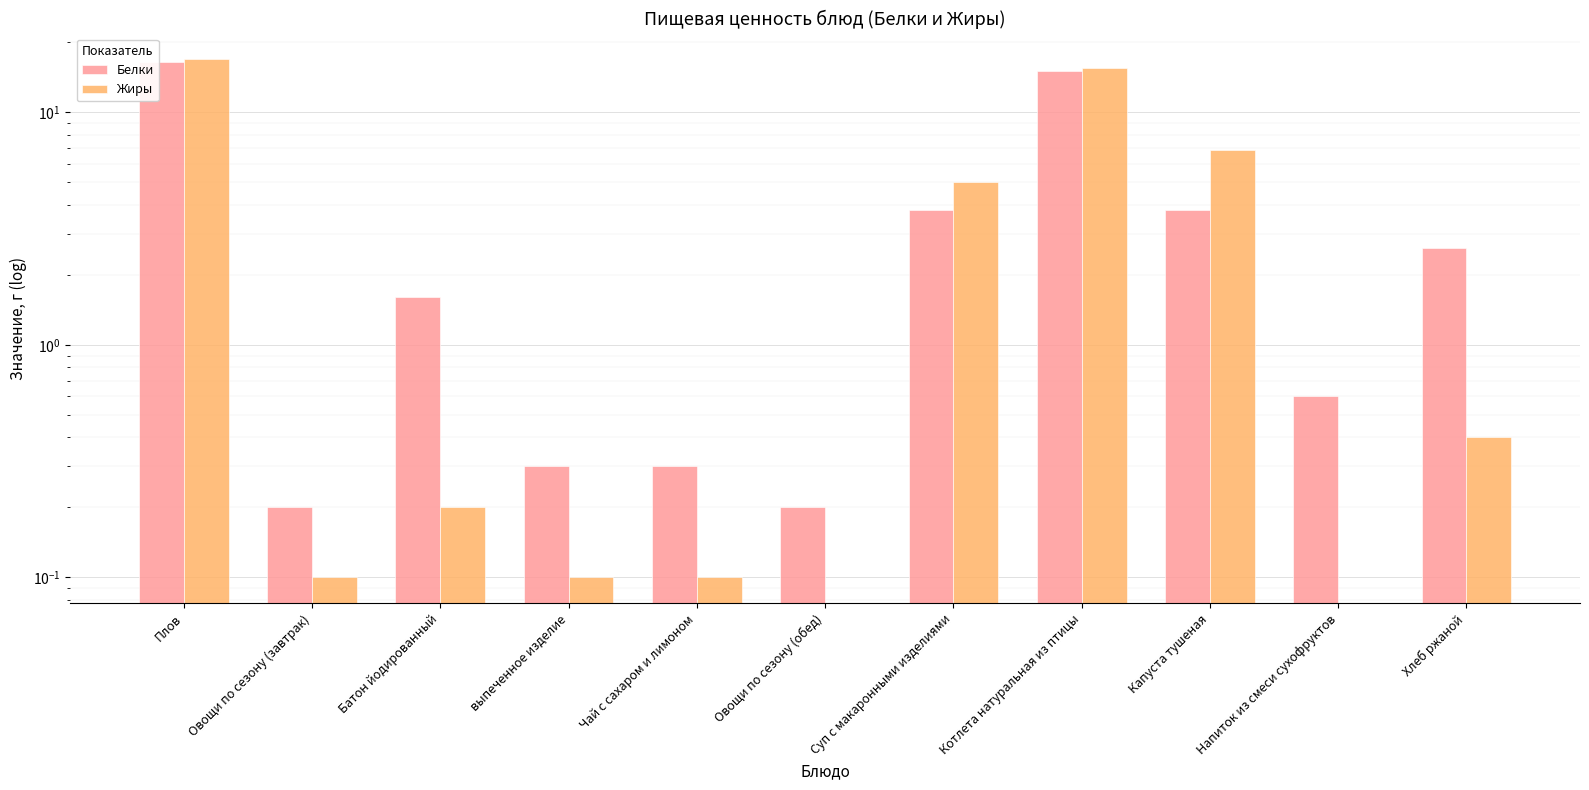

What is the approximate value of Жиры at Капуста тушеная?

6.9